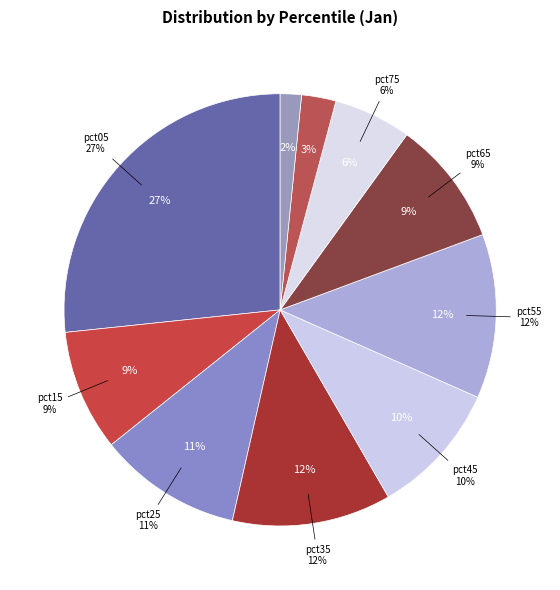

To the nearest percent, what portion does pct75 represent?

6%